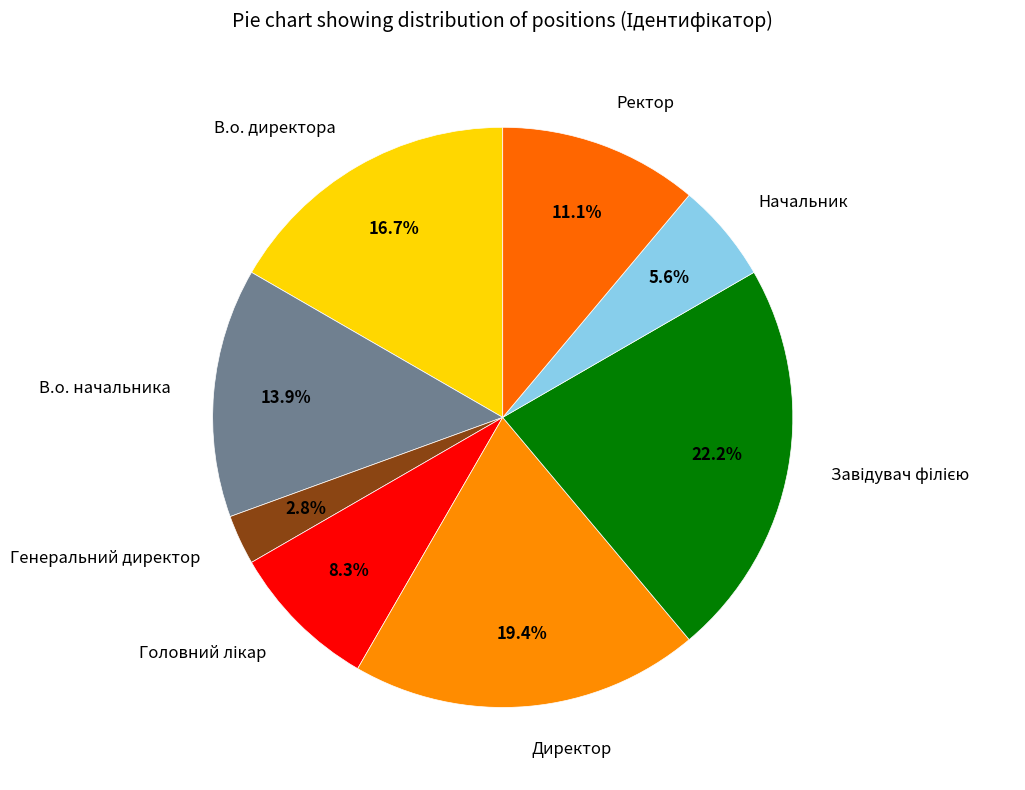

Count the number of slices in the pie.

8